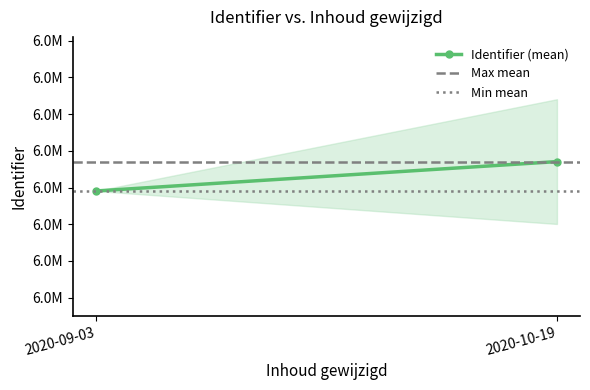

Which has a higher value, 2020-10-19 or 2020-09-03?

2020-10-19